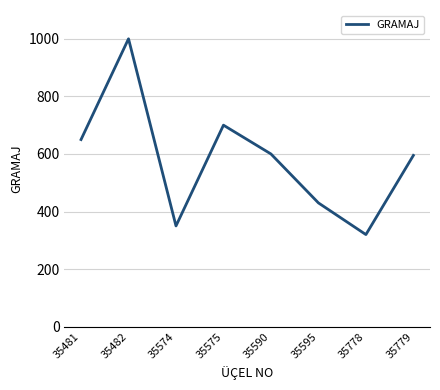

Reading right to left, what are all the values shown in this chart?

35779=595	35778=320	35595=430	35590=600	35575=700	35574=350	35482=1000	35481=650